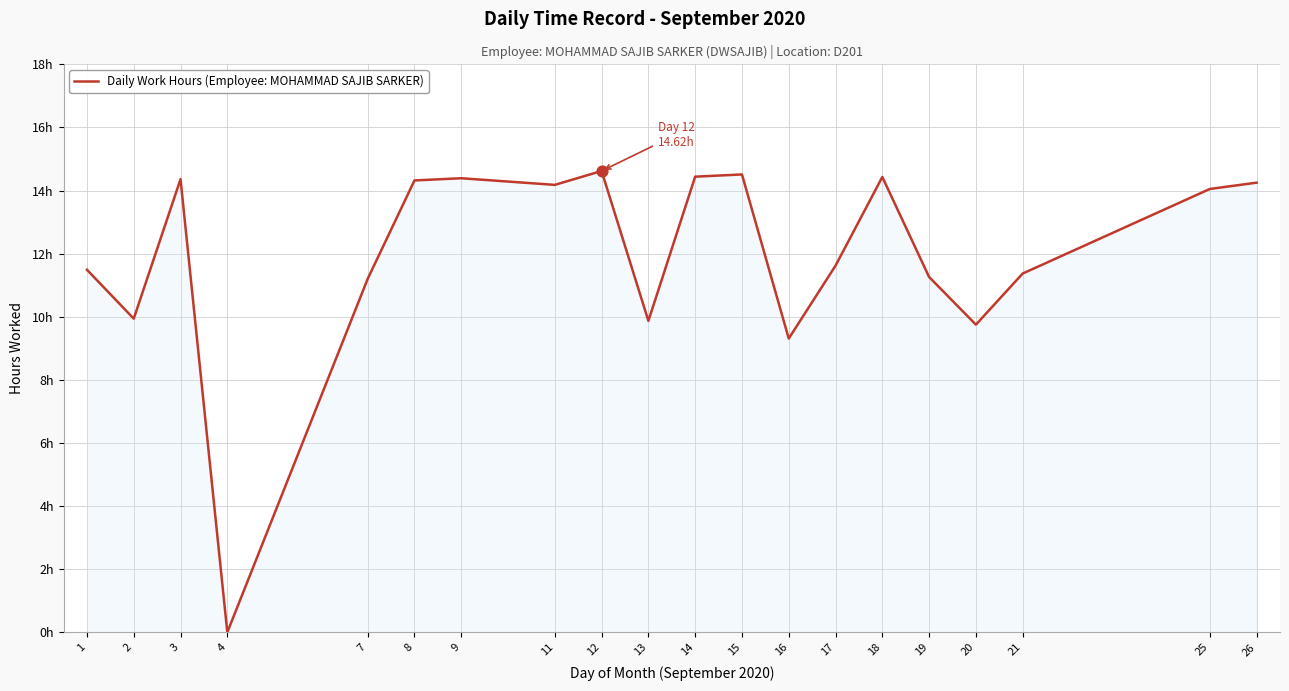

What is the change in value from 14 to 17?

-2.8